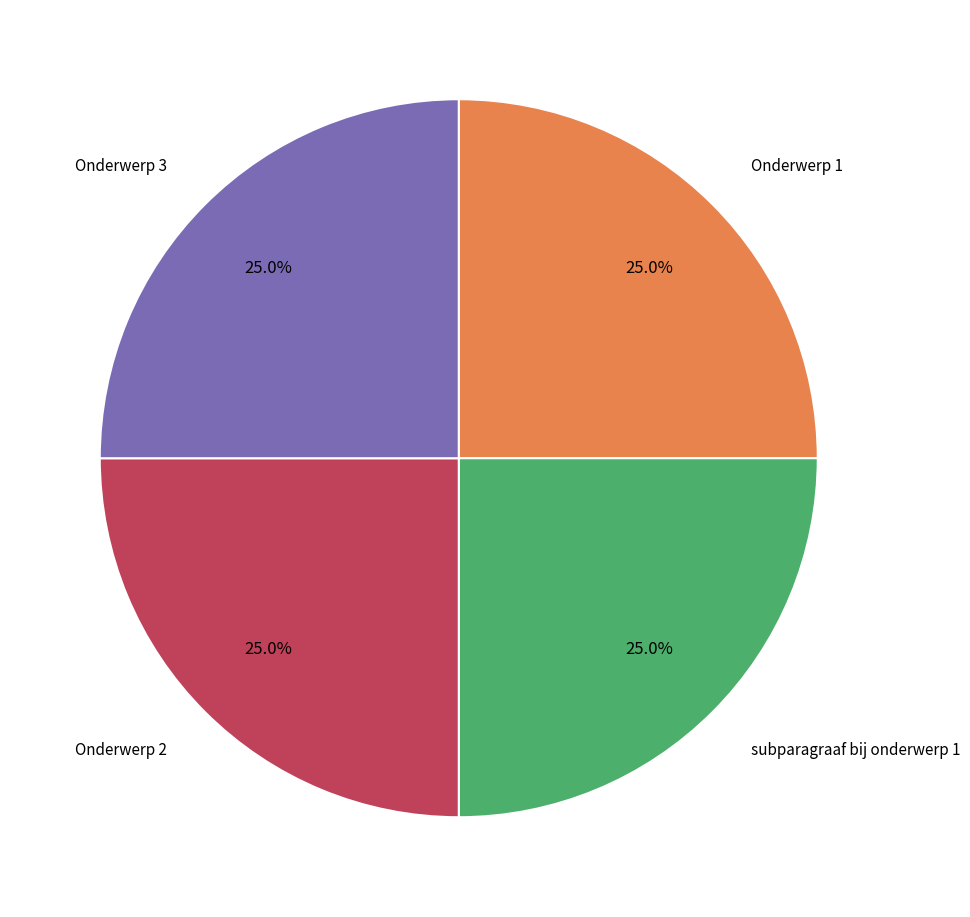

Is there a majority slice in this chart?

No